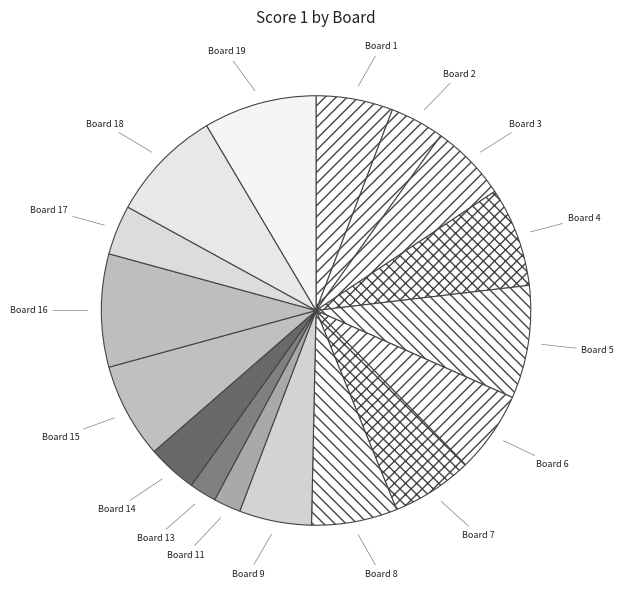

Count the number of slices in the pie.

17